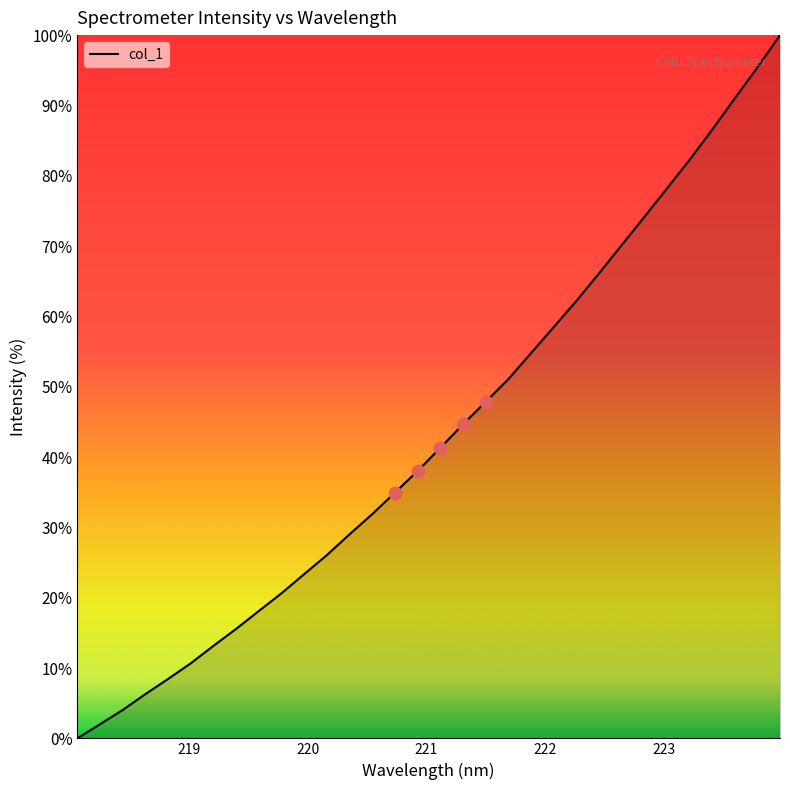

What is the maximum value shown in the chart?

100.0